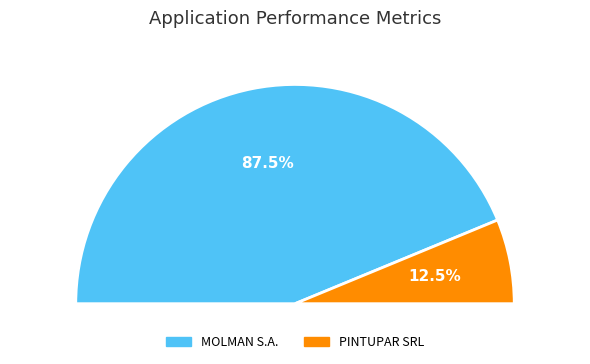

The PINTUPAR SRL slice represents 1% of the pie. True or false?

False